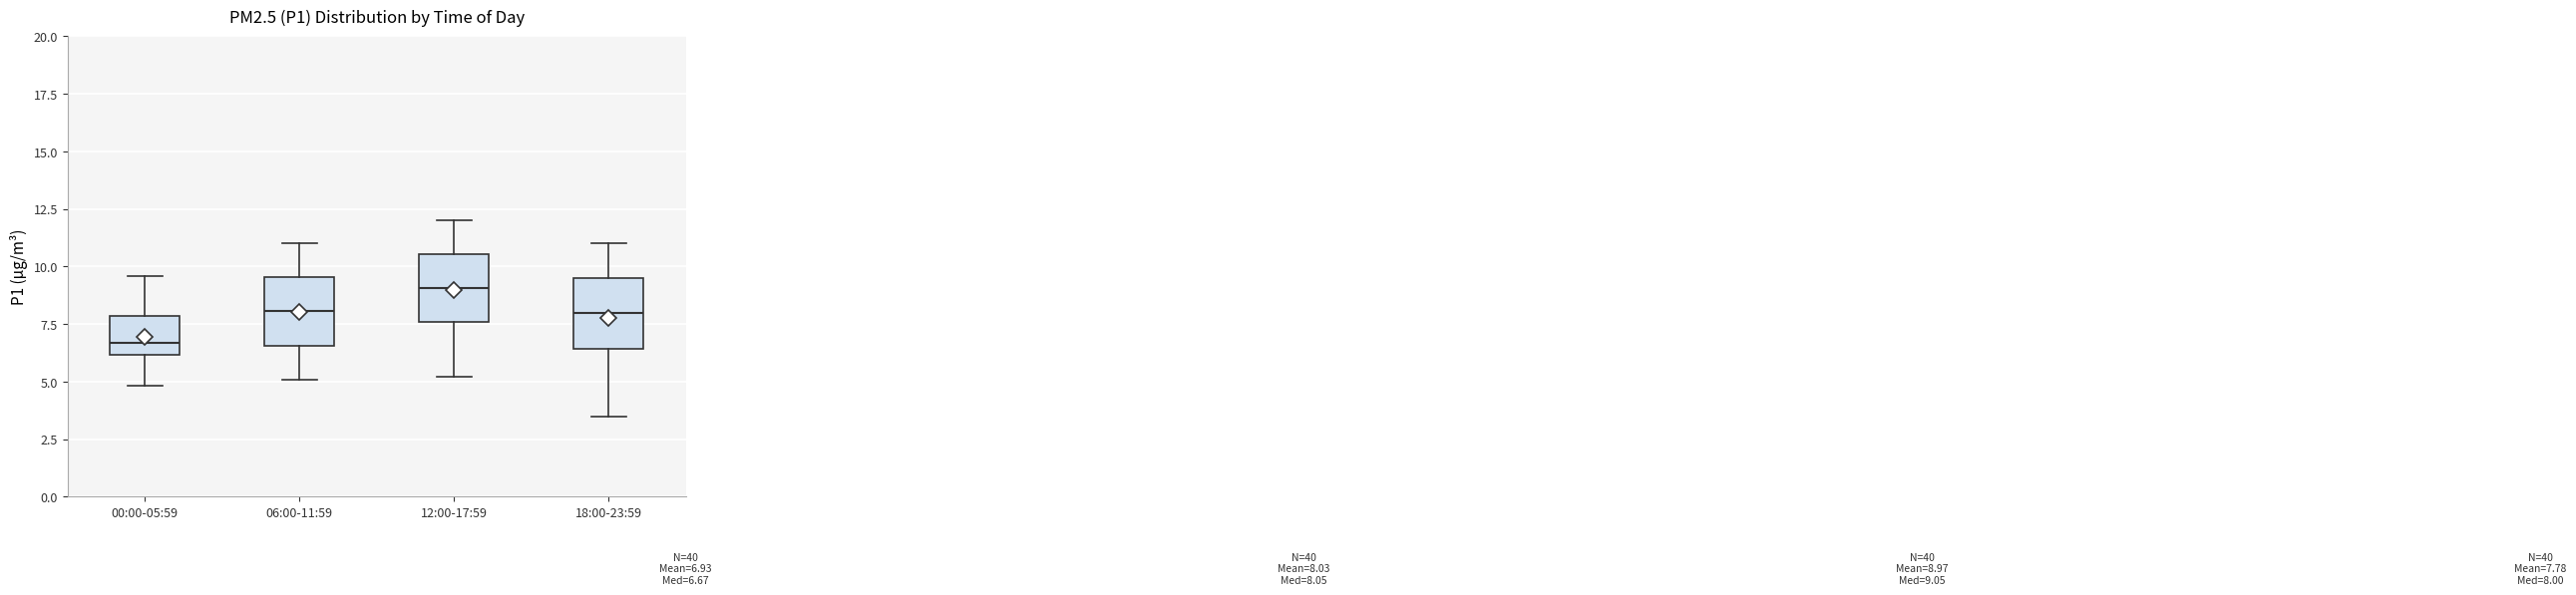

Which box has the lowest median line?

00:00-05:59